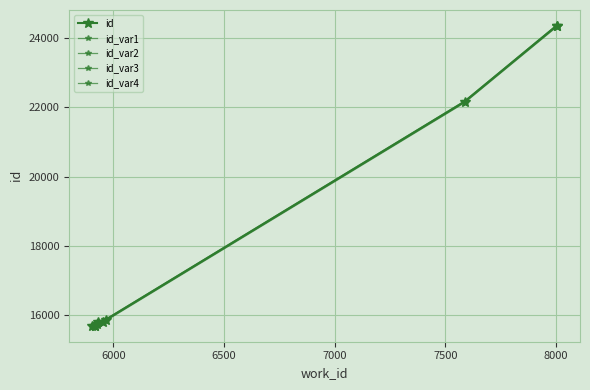

True or false: id_var1 has more than 1 interior local peaks.

False